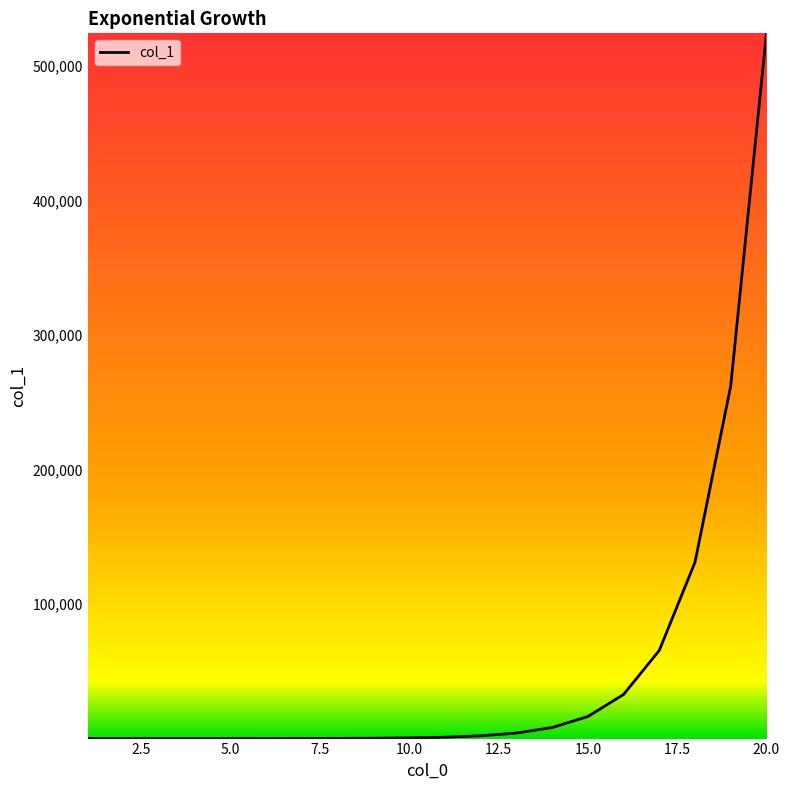

What is the difference between the maximum and minimum values?

524287